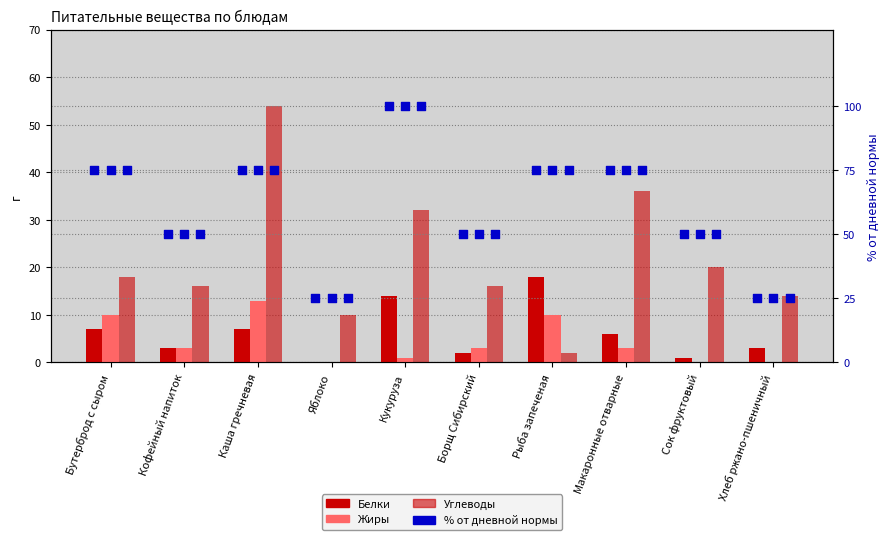

Which series contains the lowest Y value?

Белки